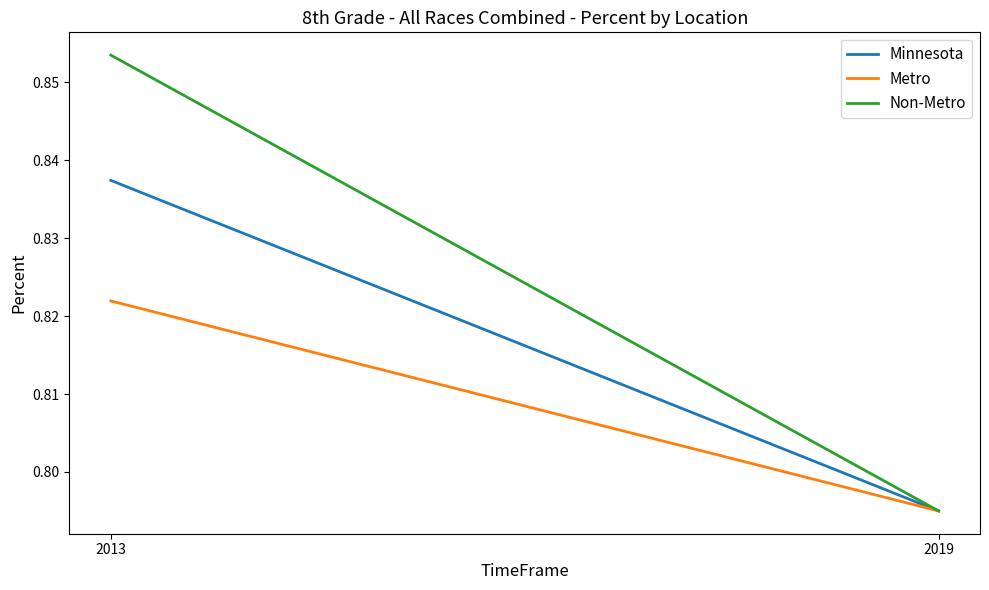

What is the sum of the Minnesota values at 2019 and 2013?

1.6